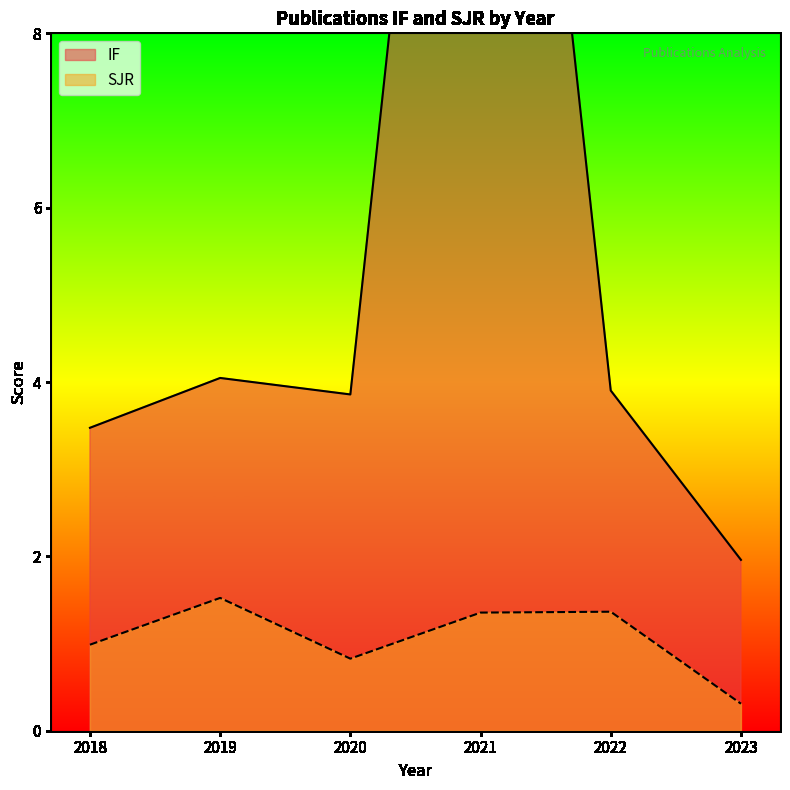

Is it true that IF equals 5.6 at 2020?

False